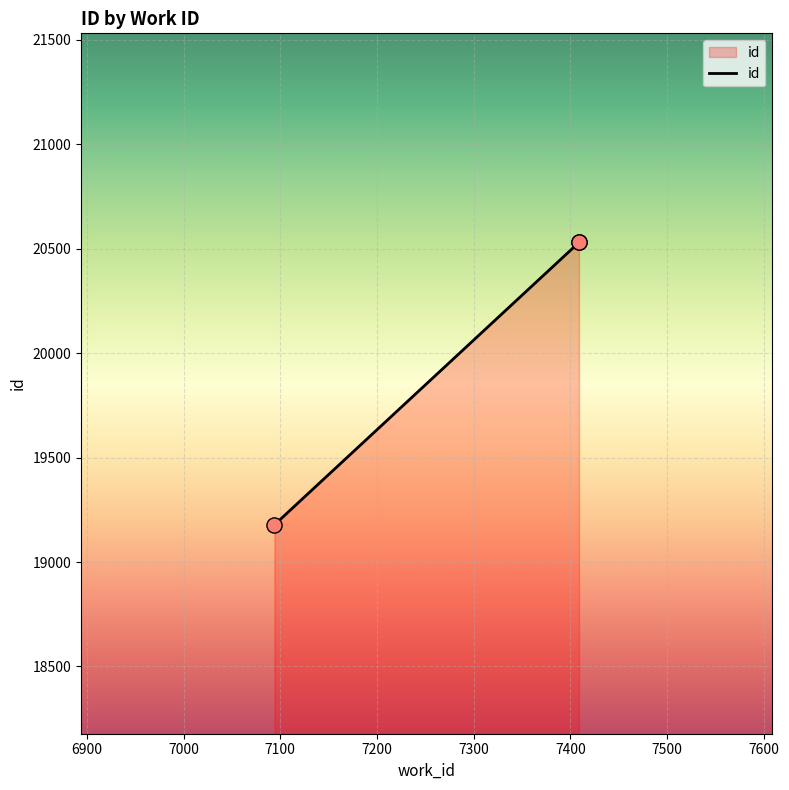

What is the change in value from 7094 to 7409?

+1353